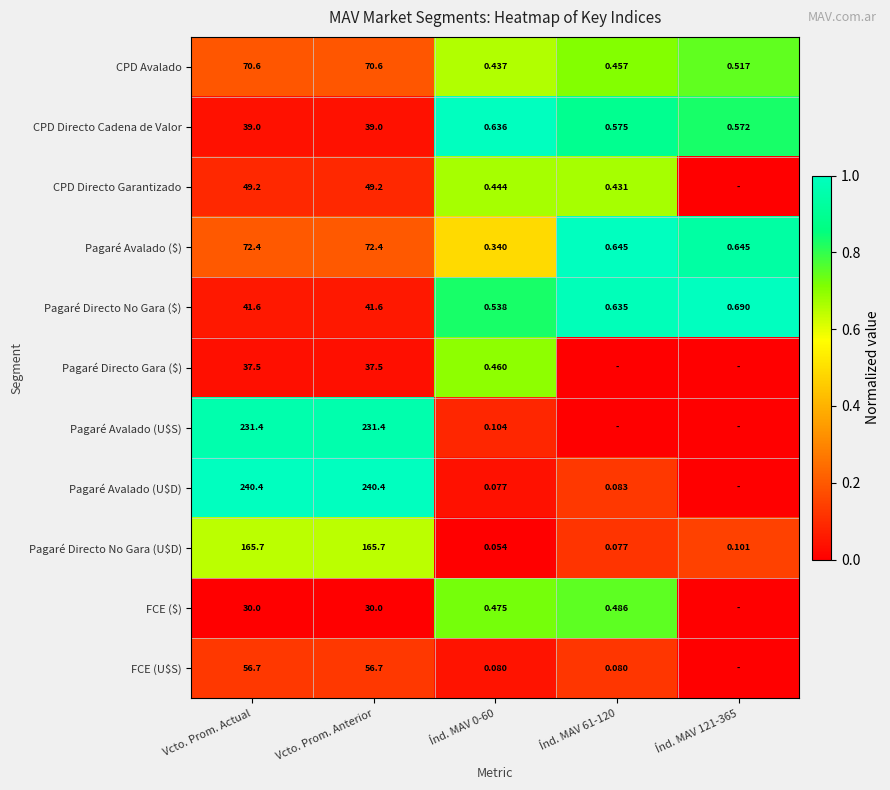

What value does the CPD Directo Cadena de Valor series have at Índ. MAV 0-60?

1.0